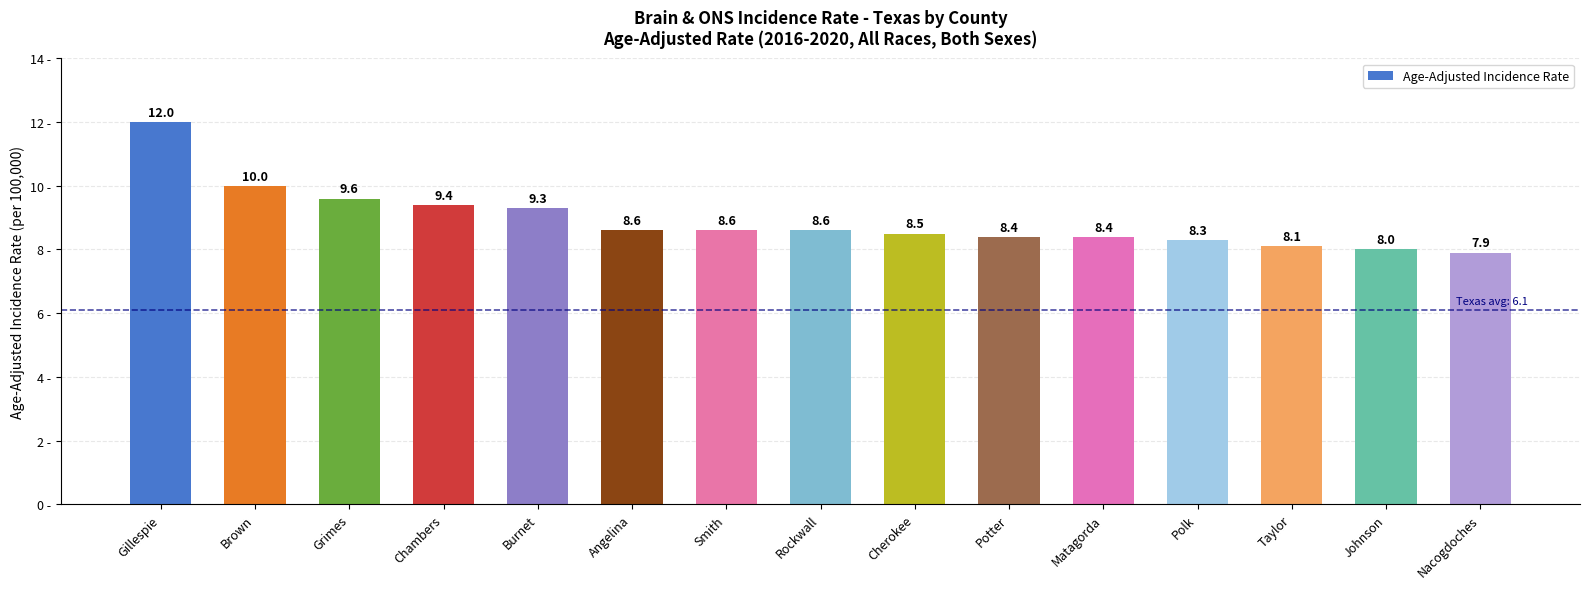

What is the smallest value displayed?

7.9